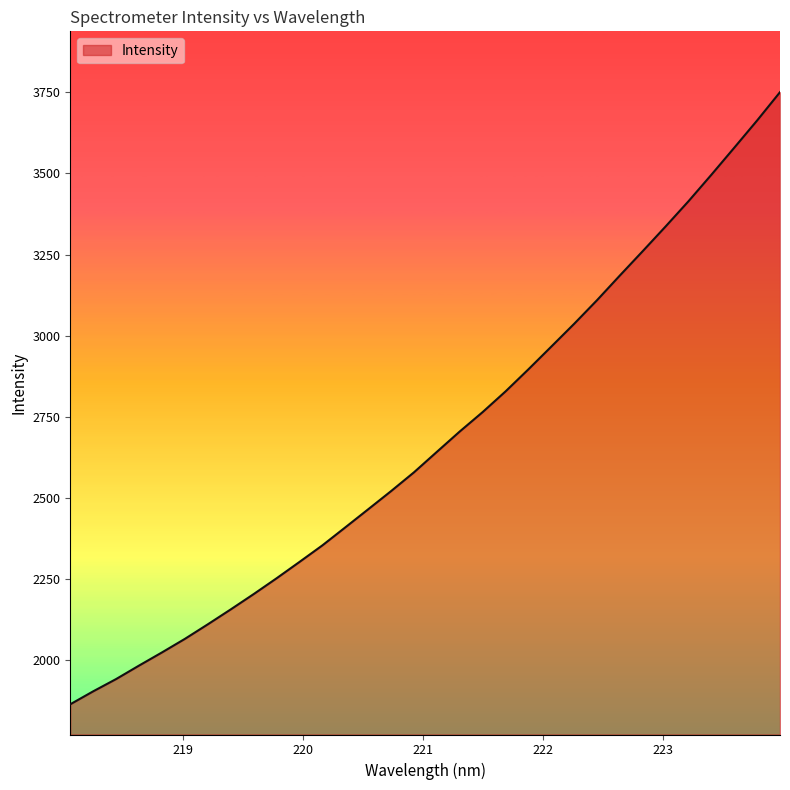

True or false: there are more than 1 points higher than both neighbors.

False